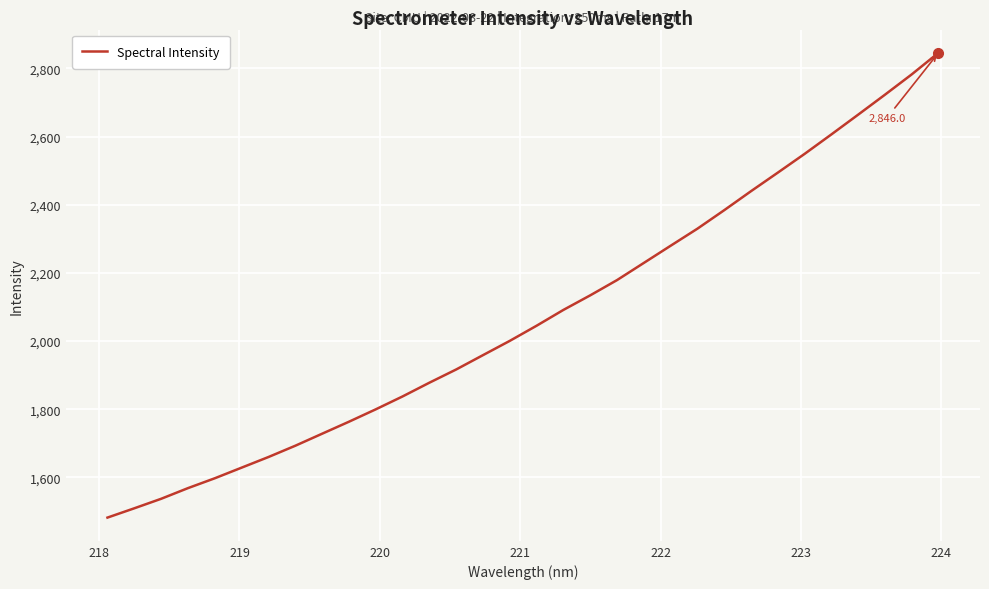

What is the difference between the maximum and minimum values?

1364.1